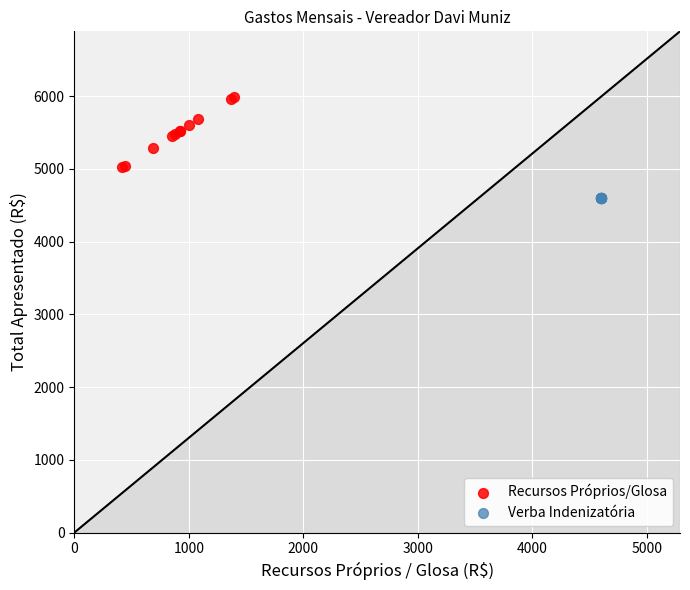

Which series reaches the minimum Y coordinate?

Verba Indenizatória